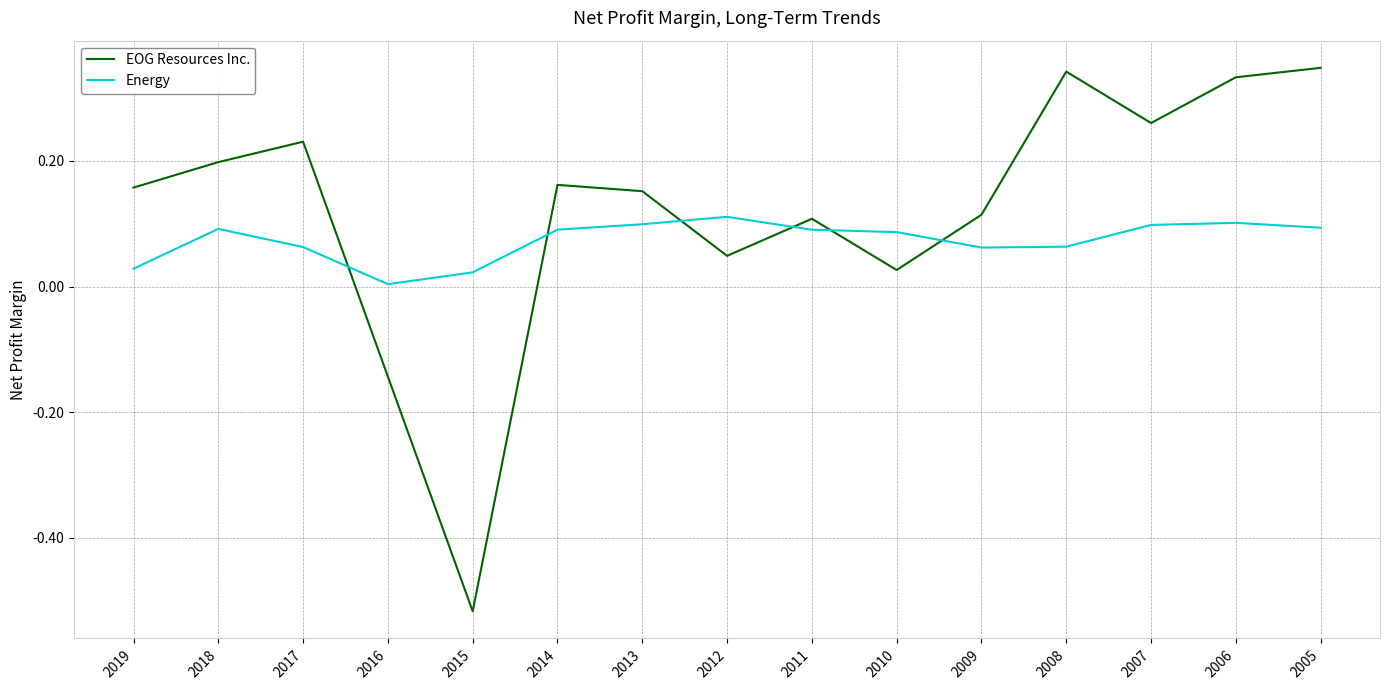

Which label corresponds to the smallest value in the chart?

2015